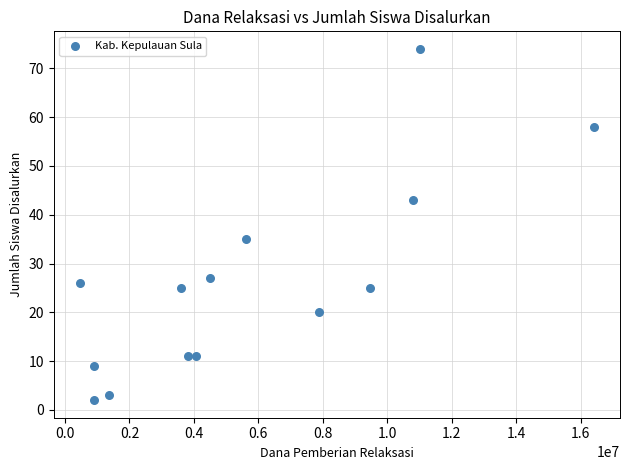

What Y value in the scatter plot is closest to 38?

35